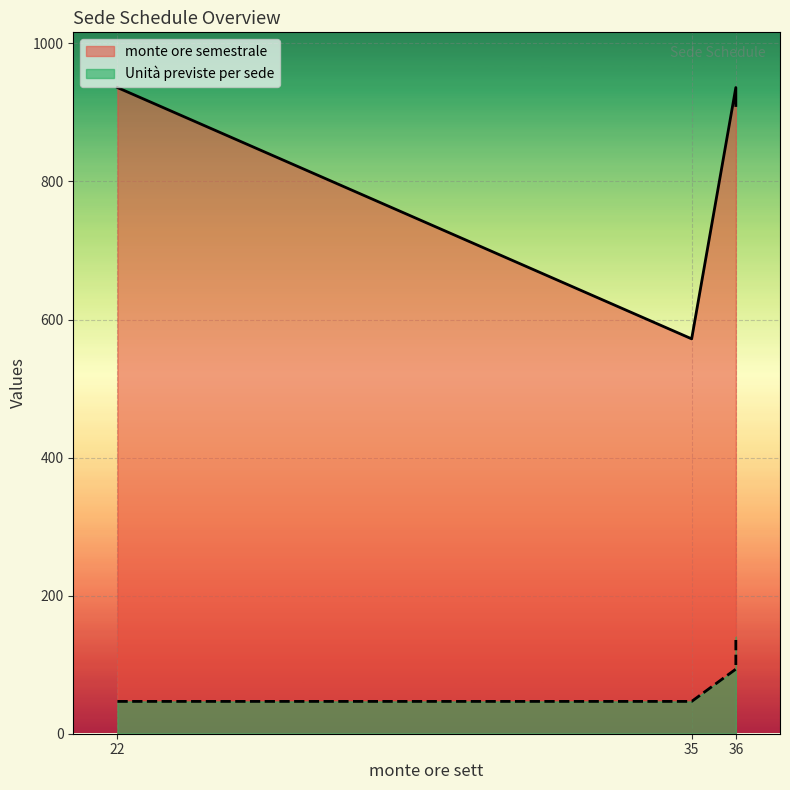

Reading right to left, transcribe all the data shown in this chart.

monte ore semestrale: 910.0	936.0	572.0	936.0
Unità previste per sede: 140.4	93.6	46.8	46.8